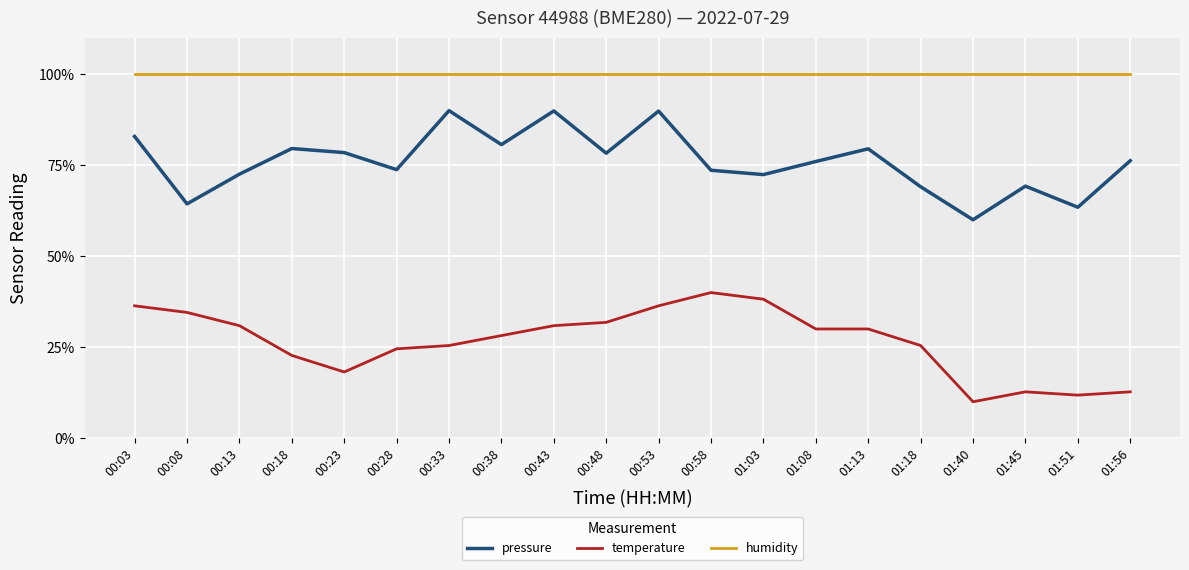

True or false: pressure and temperature intersect in this chart.

False